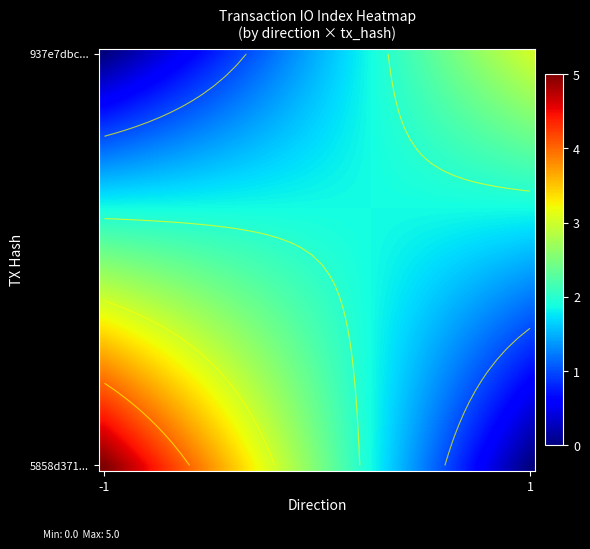

How many data points does each series have?

40